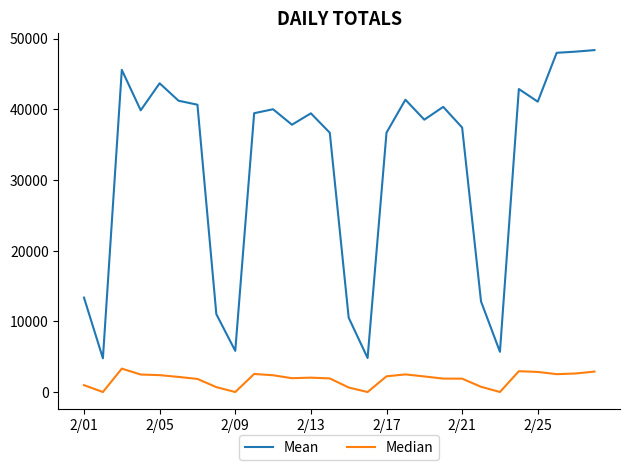

List the series in order of their overall mean, highest first.

Mean, Median